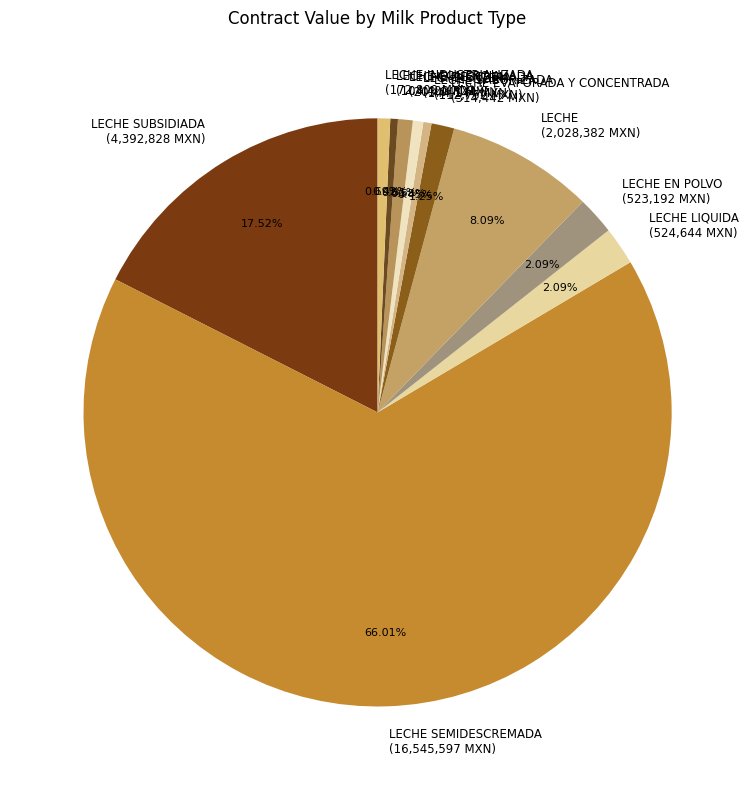

Which category accounts for the majority?

LECHE SEMIDESCREMADA